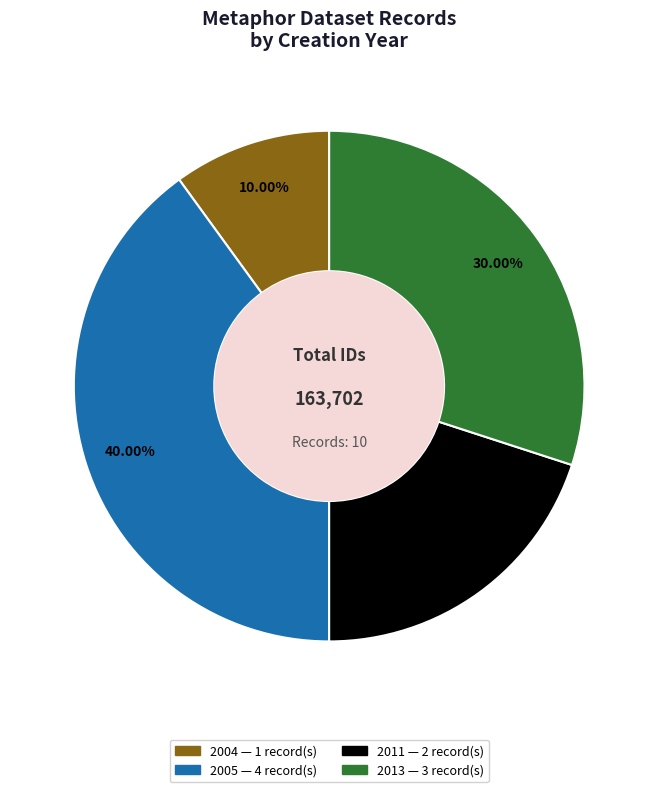

Is there any slice that represents more than half of the pie?

No